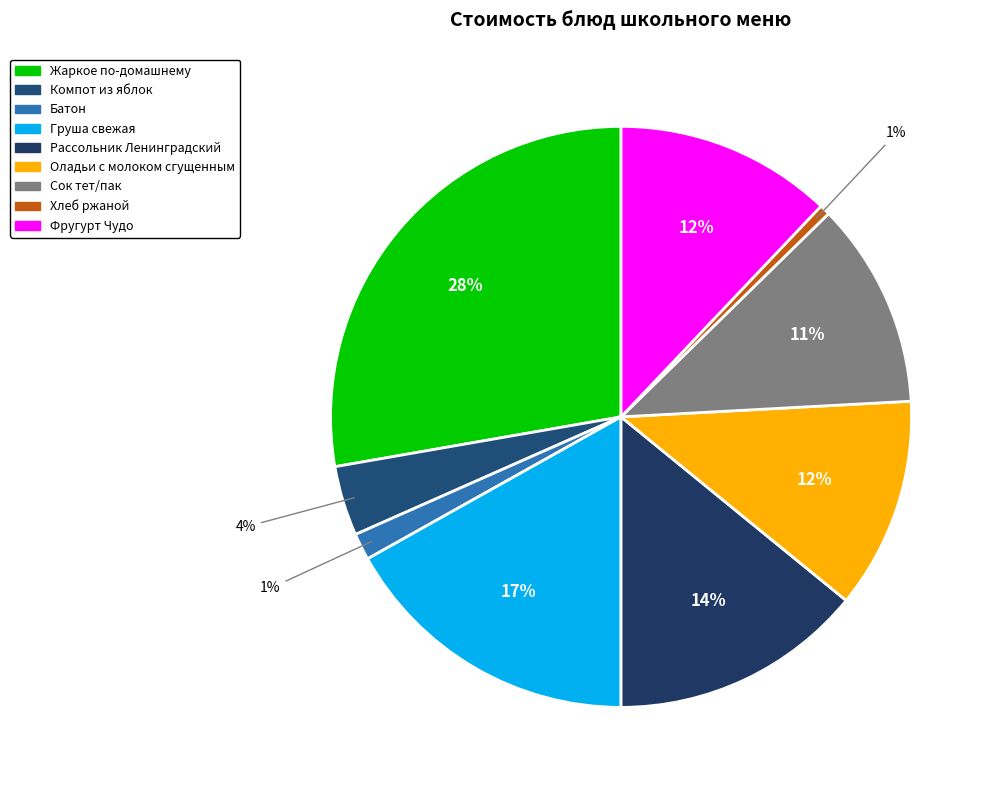

The Батон slice represents 14% of the pie. True or false?

False